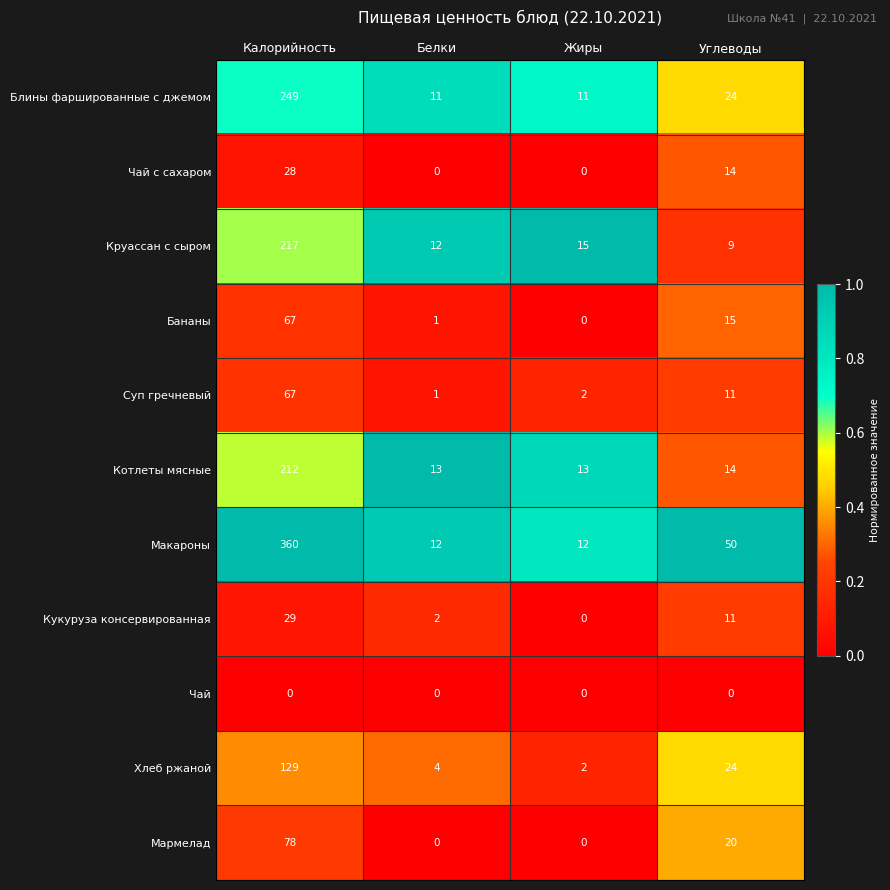

Is it true that Макароны equals 50 at Углеводы?

True